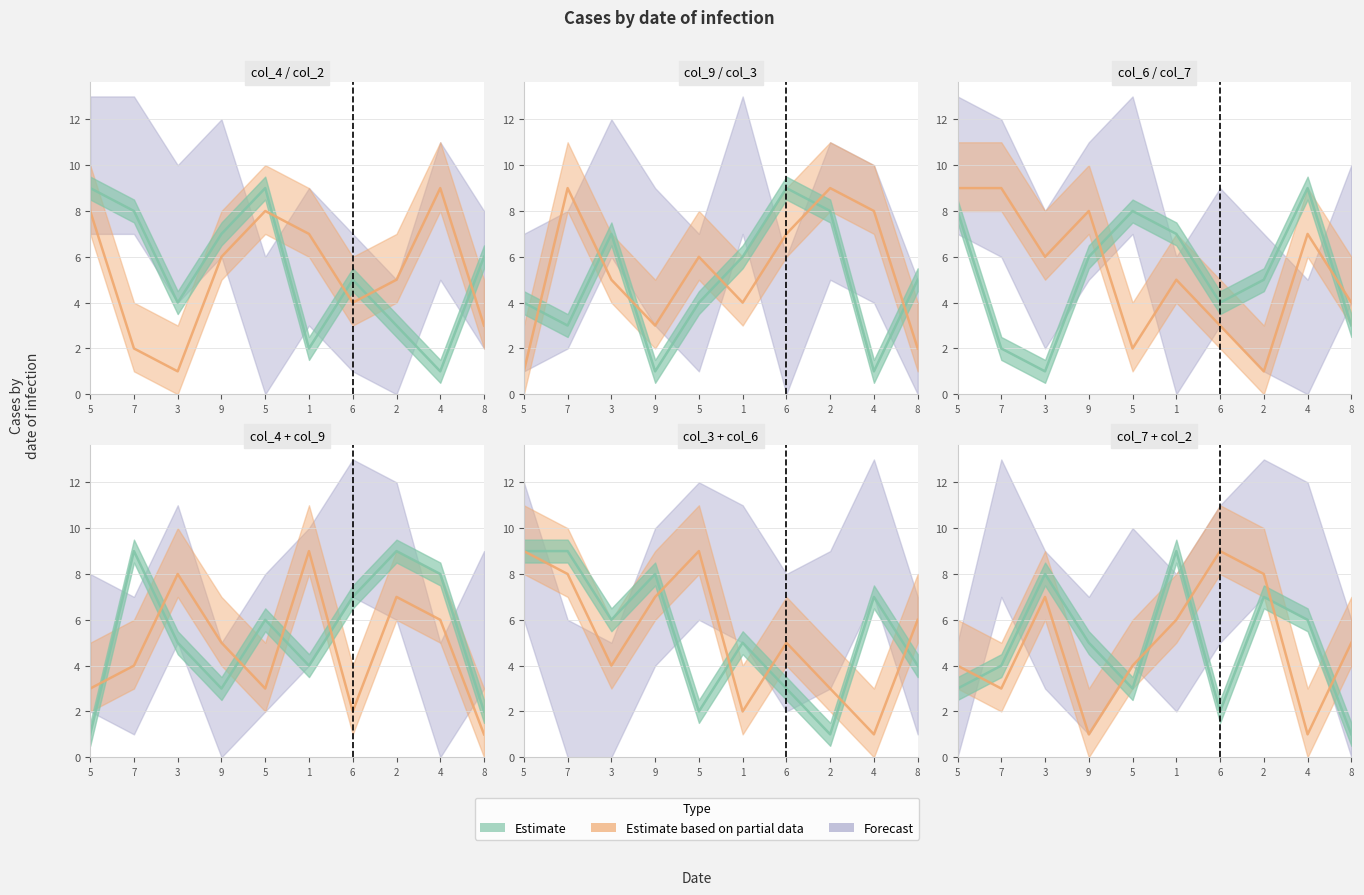

True or false: col_9 has a value of 4 at 6.

False